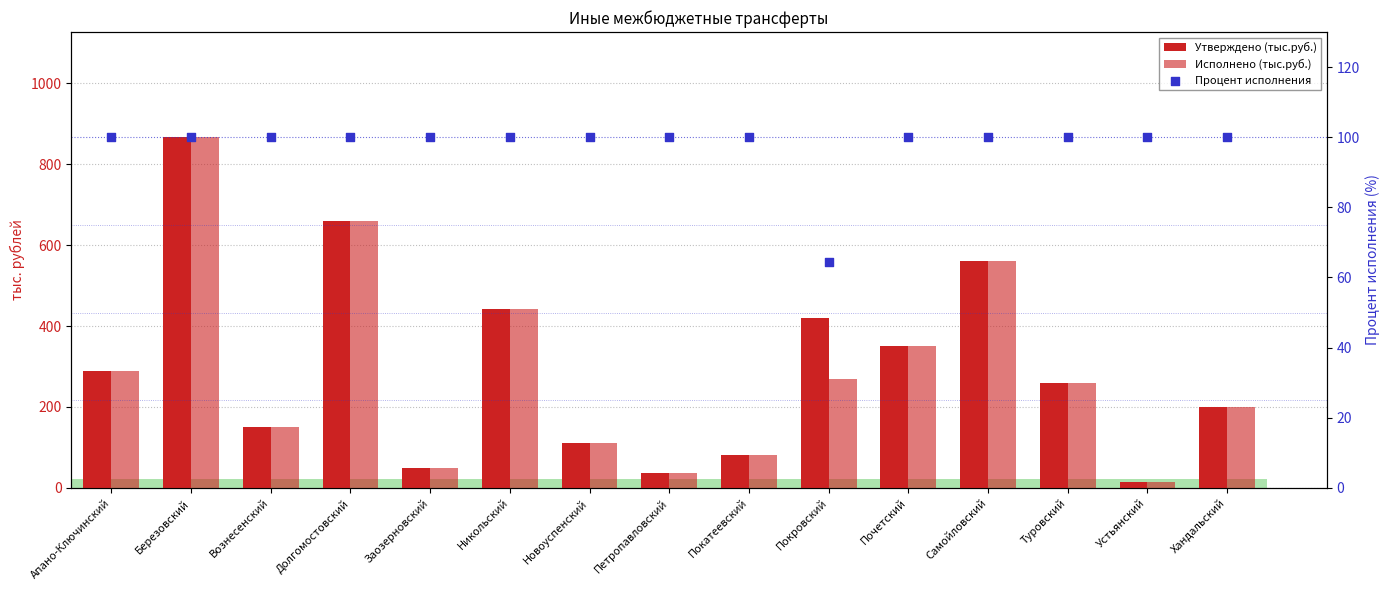

Which series contains the highest Y value?

Утверждено (тыс.руб.)